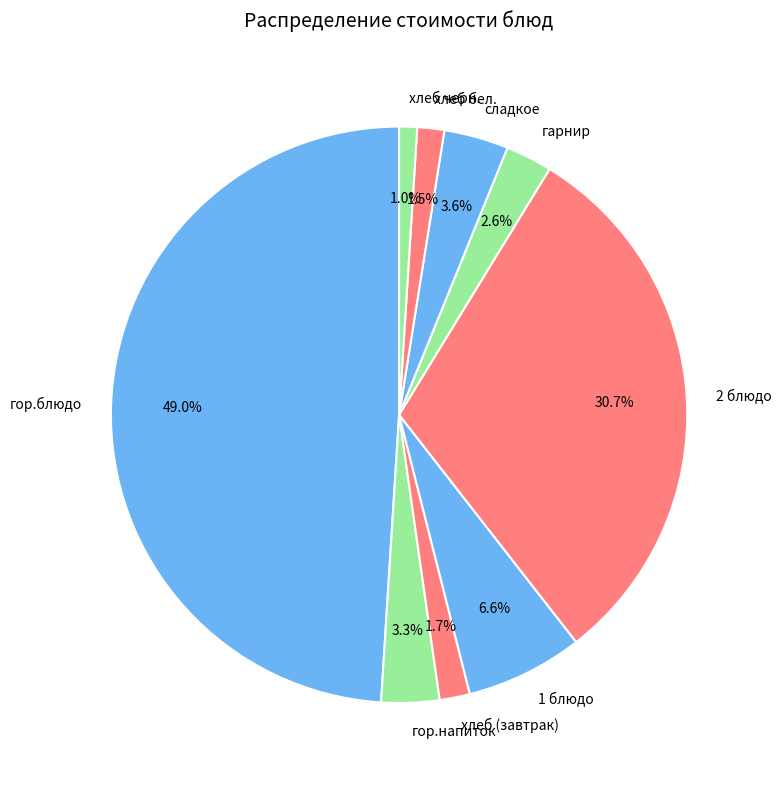

Which has a higher value, гарнир or 2 блюдо?

2 блюдо